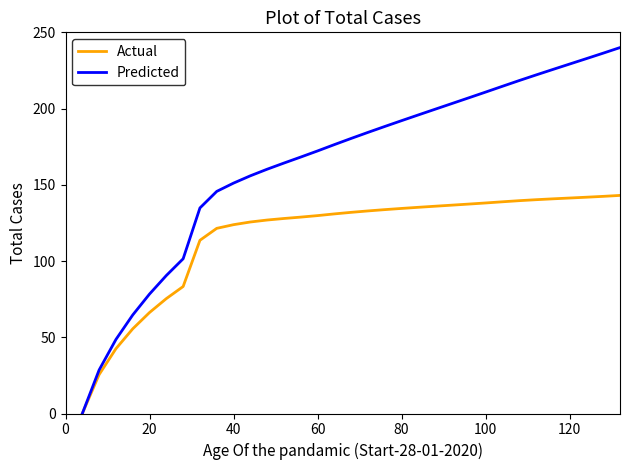

How many distinct data groups are displayed?

2